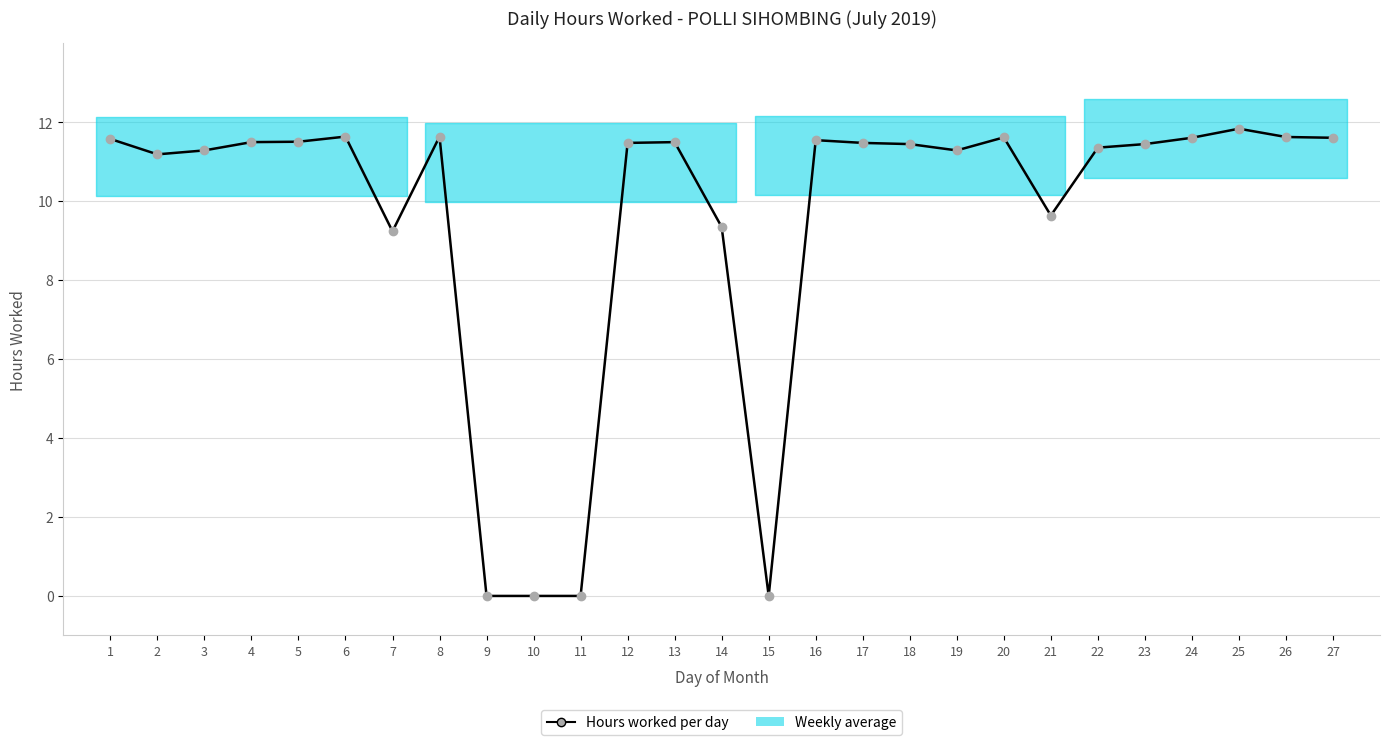

Reading left to right, transcribe all the data shown in this chart.

11.6	11.2	11.3	11.5	11.5	11.6	9.2	11.6	0.0	0.0	0.0	11.5	11.5	9.3	0.0	11.6	11.5	11.4	11.3	11.6	9.6	11.4	11.4	11.6	11.8	11.6	11.6